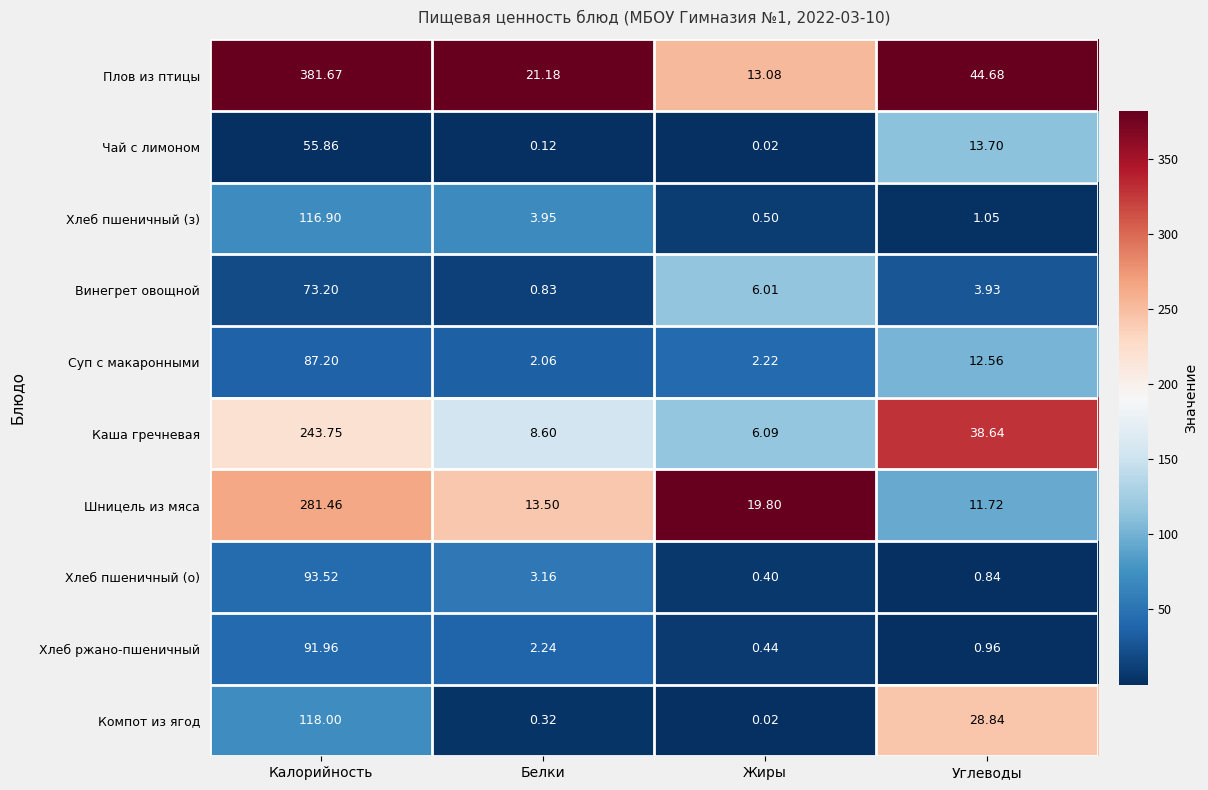

Between Белки and Углеводы, which series saw the biggest shift?

Каша гречневая